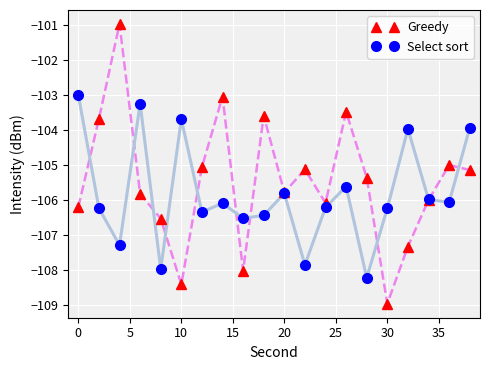

What is the difference between the second highest and second lowest values in the Greedy series?

5.4